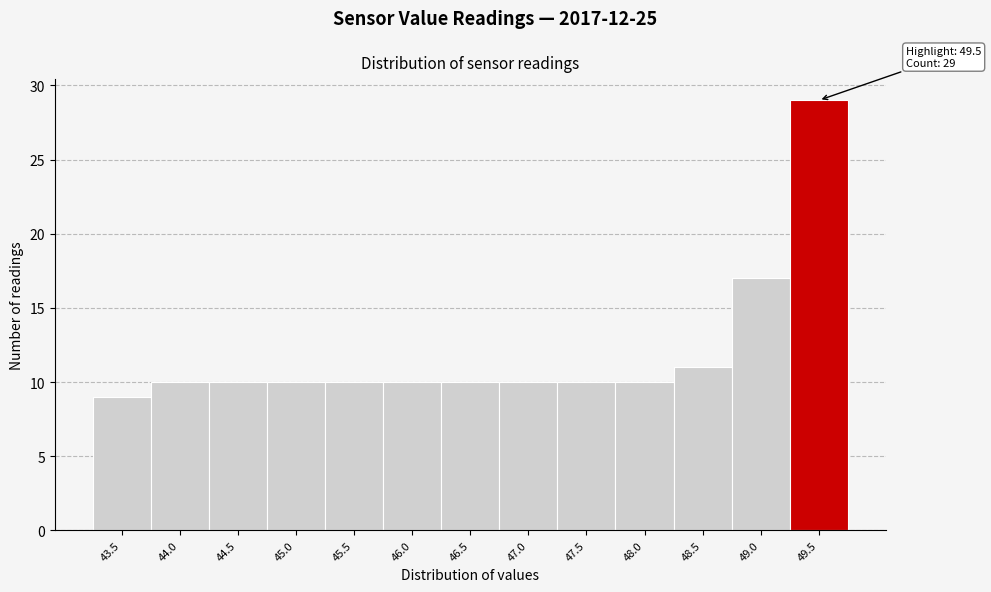

Reading left to right, transcribe all the data shown in this chart.

9	10	10	10	10	10	10	10	10	10	11	17	29